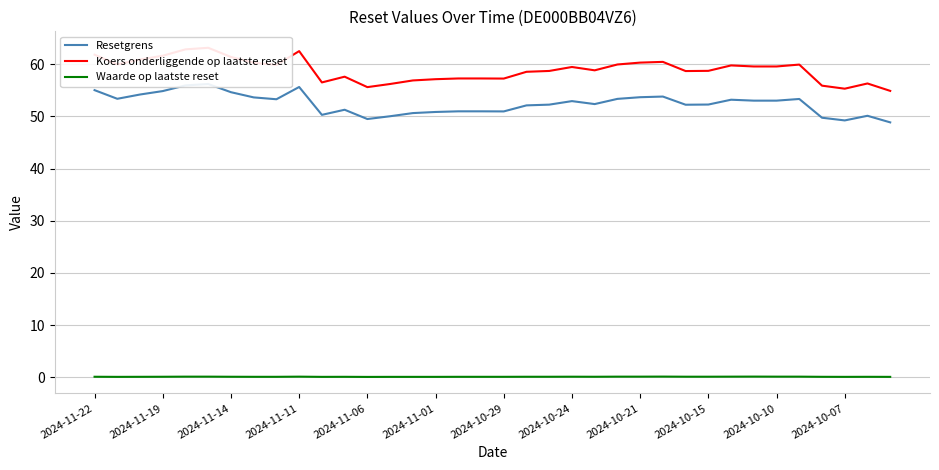

What is the label of the 1st point from the left?

2024-11-22